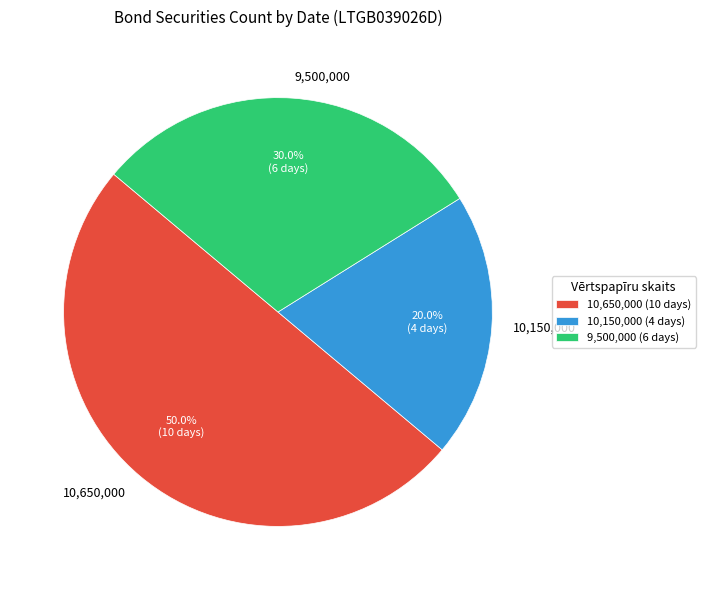

Approximately how many times larger is the value at 10,650,000 compared to 9,500,000?

1.7